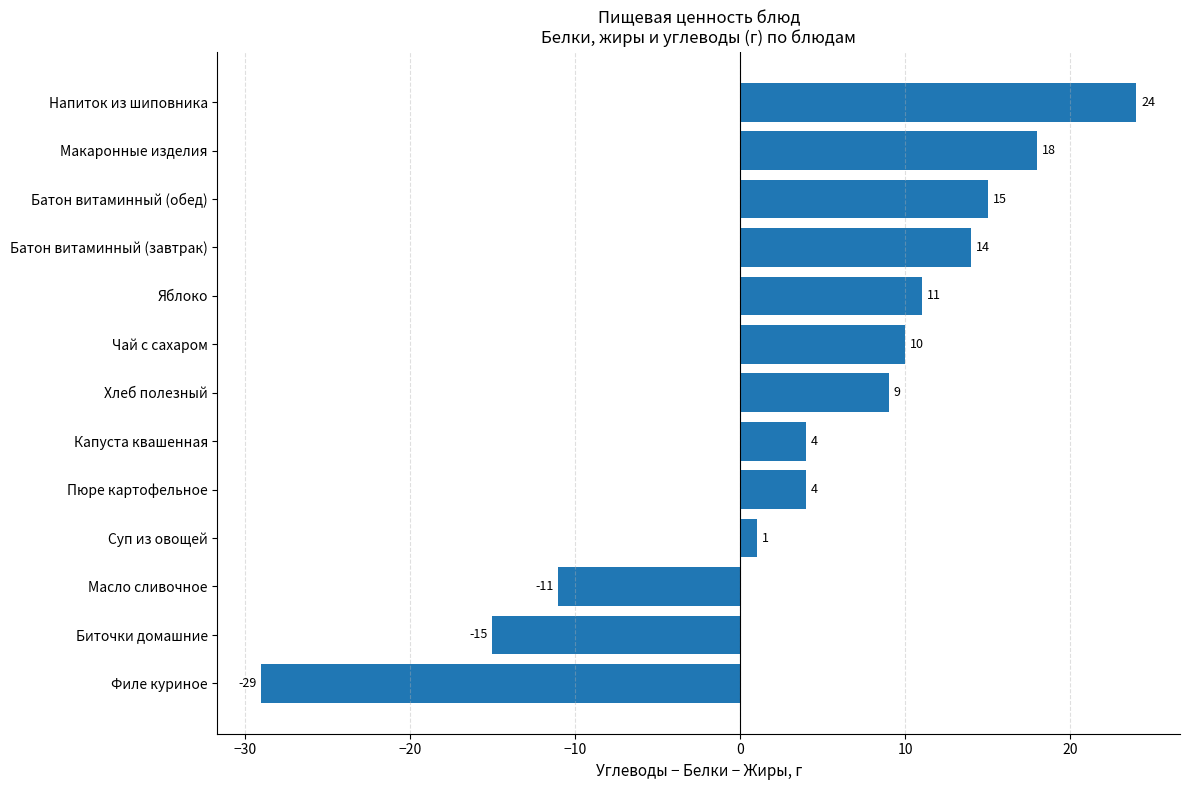

Are the bars horizontal?

Yes